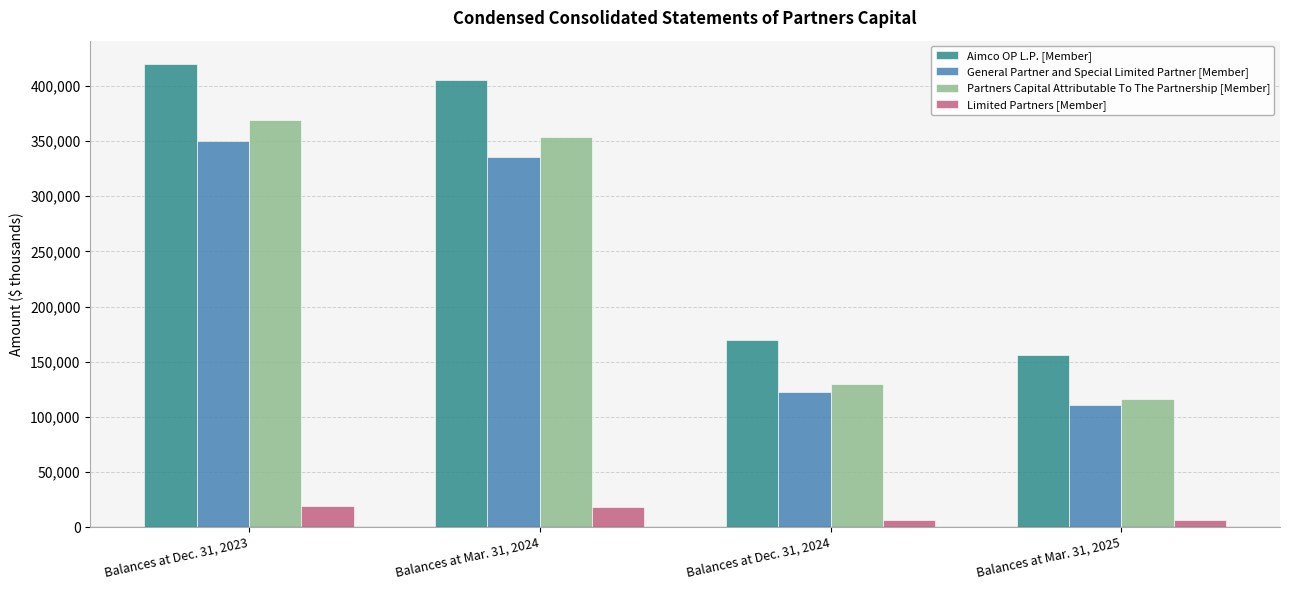

What is the average value of the Aimco OP L.P. [Member] series?

287732